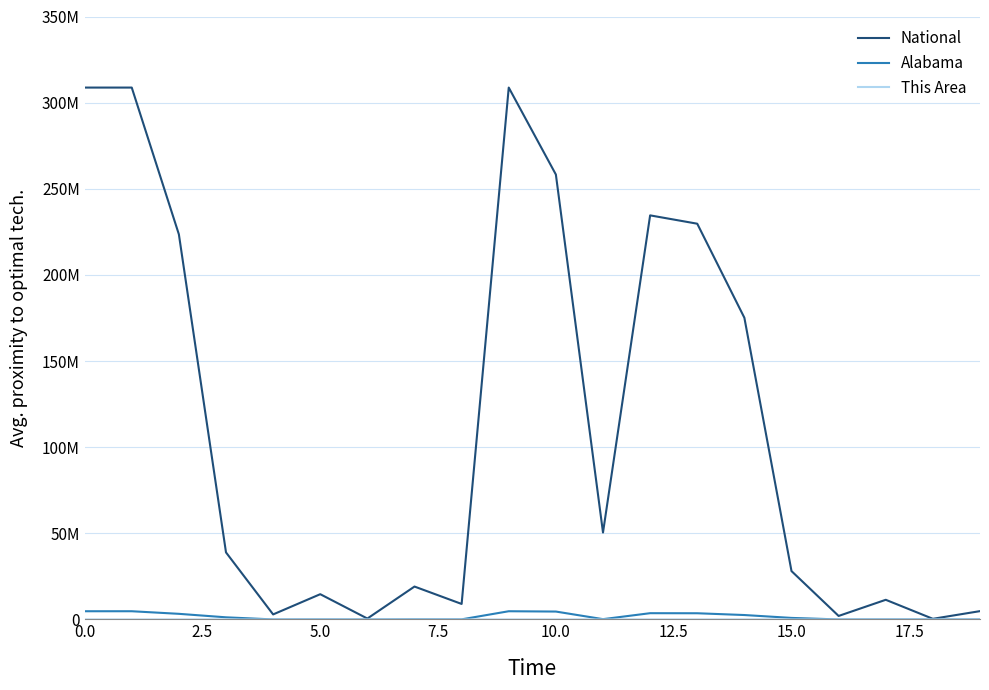

Does the chart display data point markers on the line(s)?

No